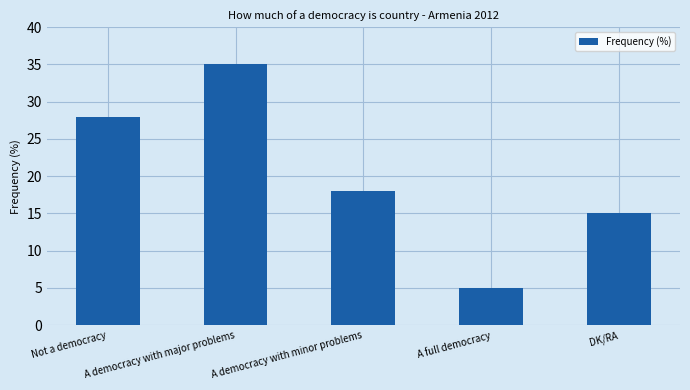

What is the smallest value displayed?

5